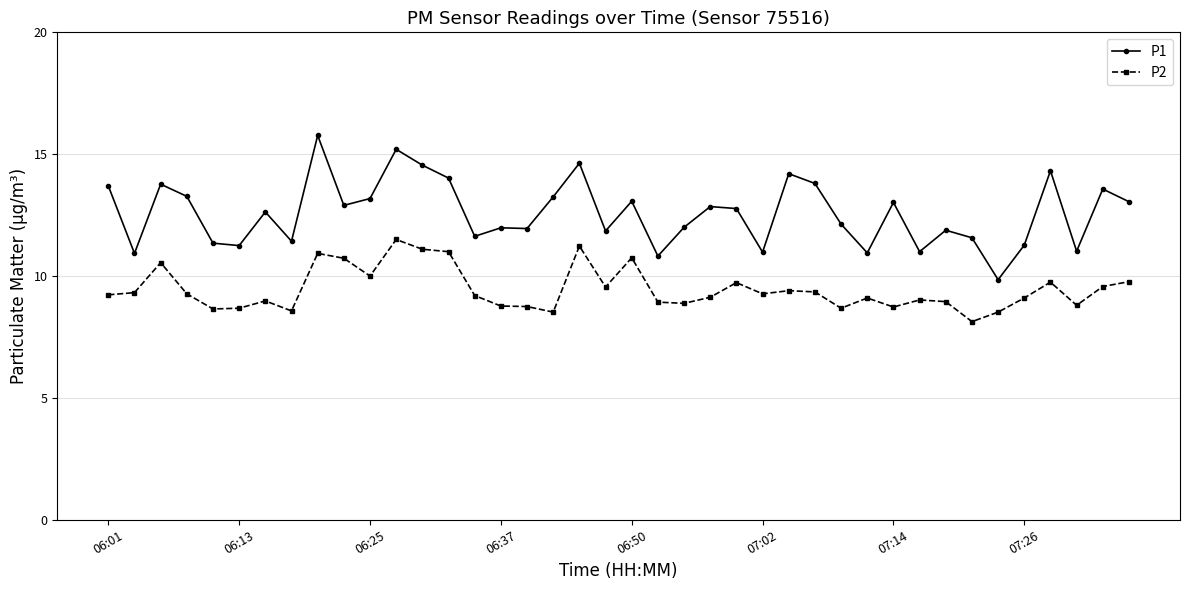

Which series has the largest total across all categories?

P1